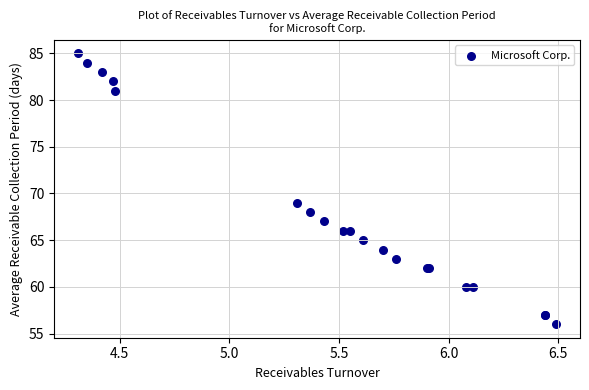

What Y value in the scatter plot is closest to 70?

69